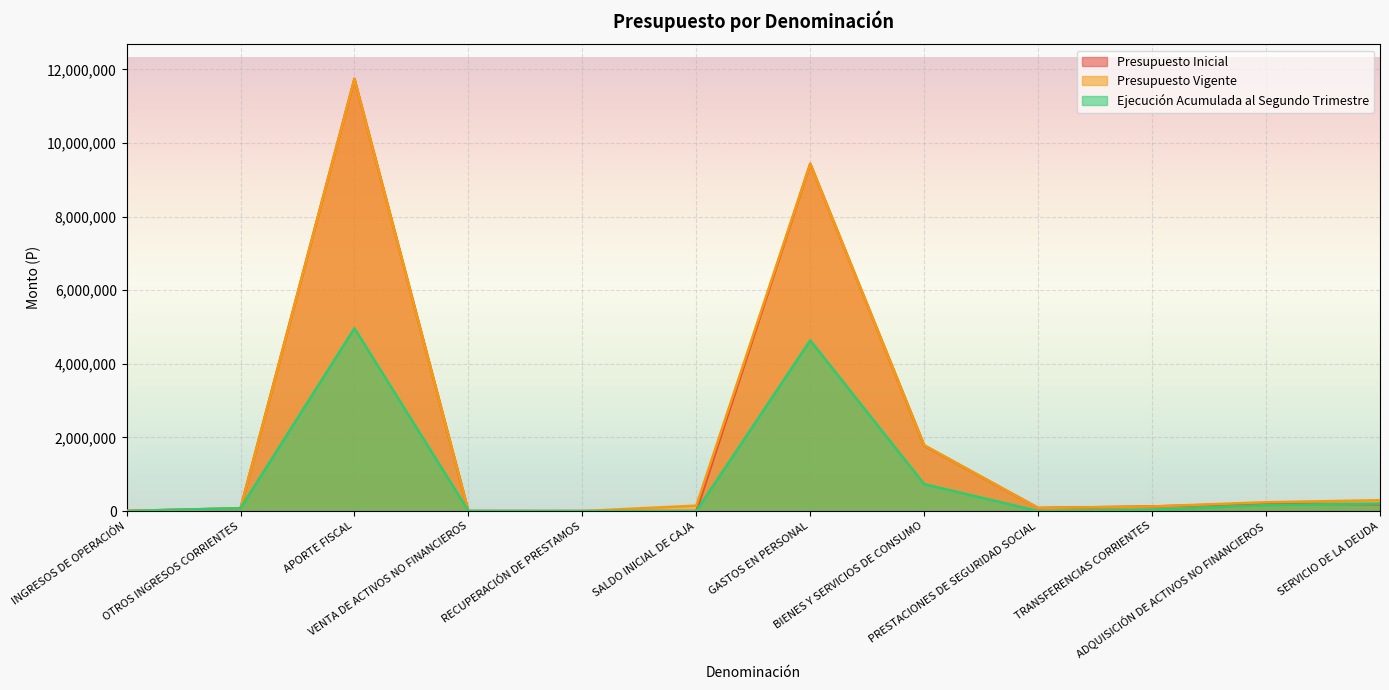

What is the label of the 1st point from the left?

INGRESOS DE OPERACIÓN